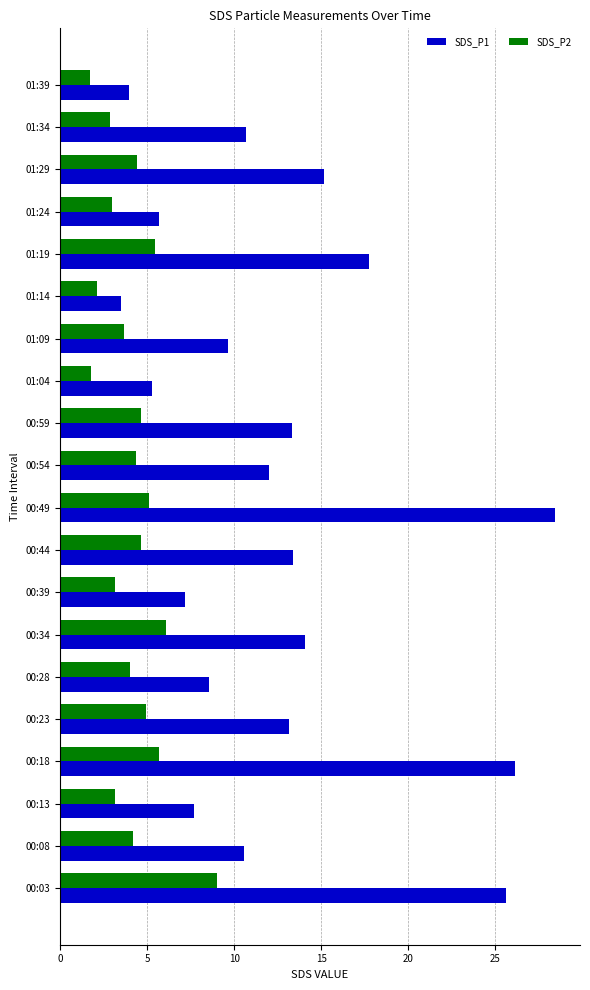

Which series changed the most between 00:49 and 00:54?

SDS_P1